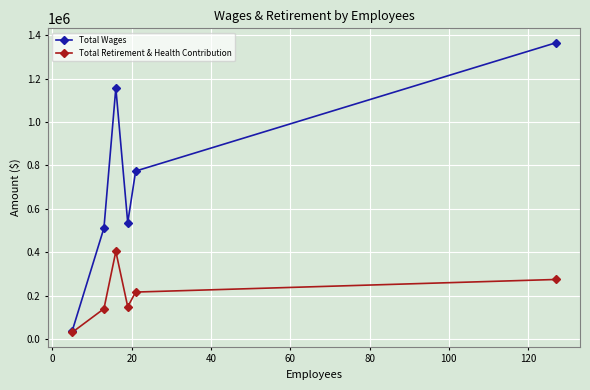

List the series in order of their peak value, highest first.

Total Wages, Total Retirement & Health Contribution